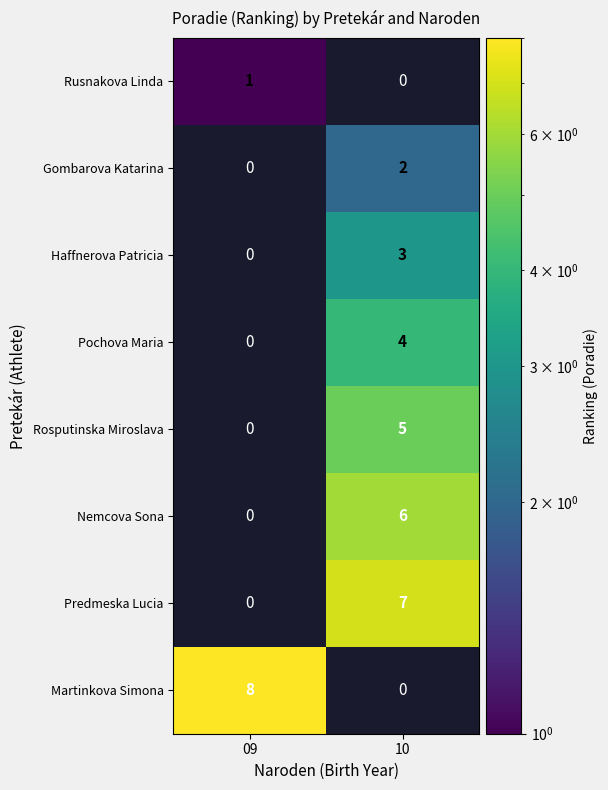

At how many categories does at least one series exceed 3?

2